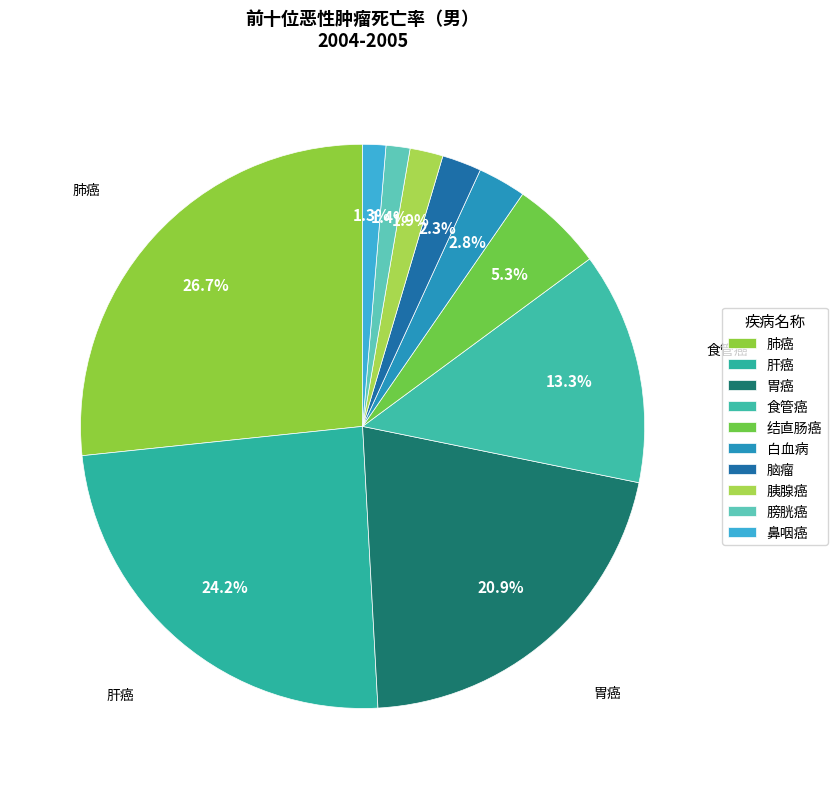

Does any single category account for the majority?

No